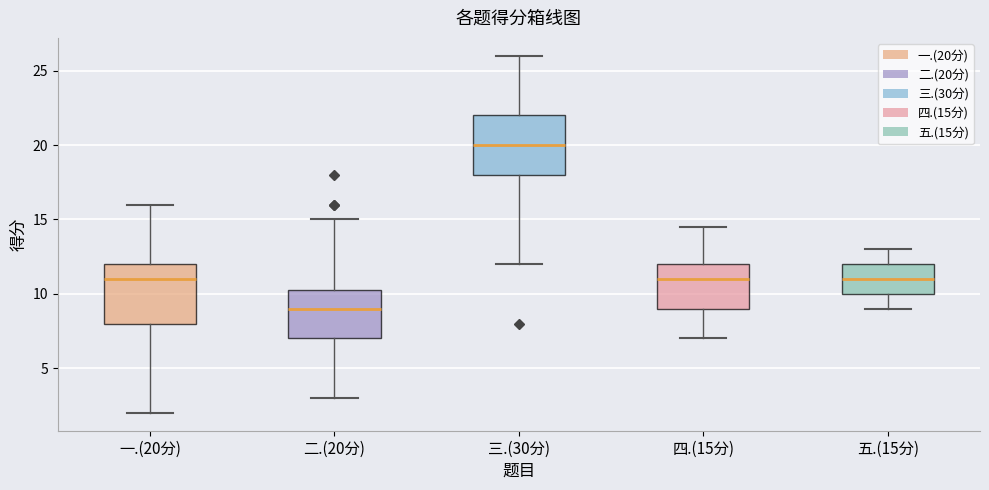

Which box has the highest median line?

三.(30分)